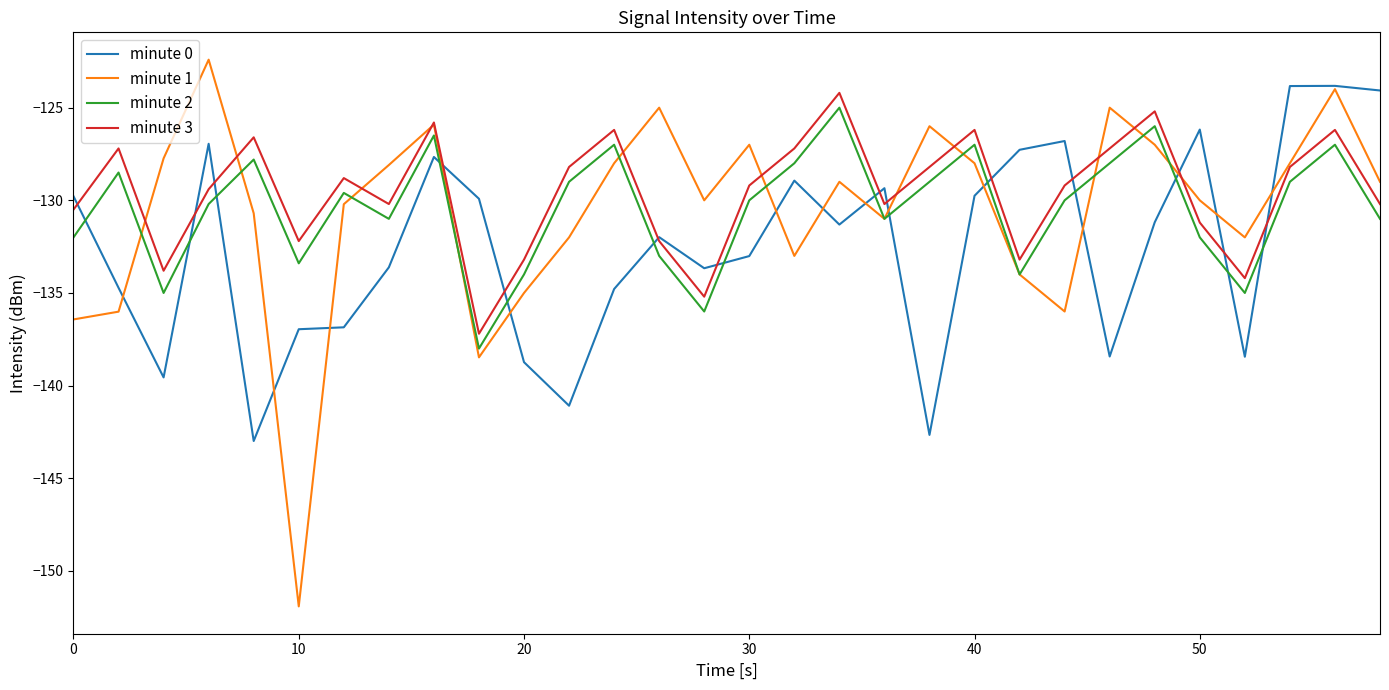

How many interior local valleys does the minute 3 series have?

8